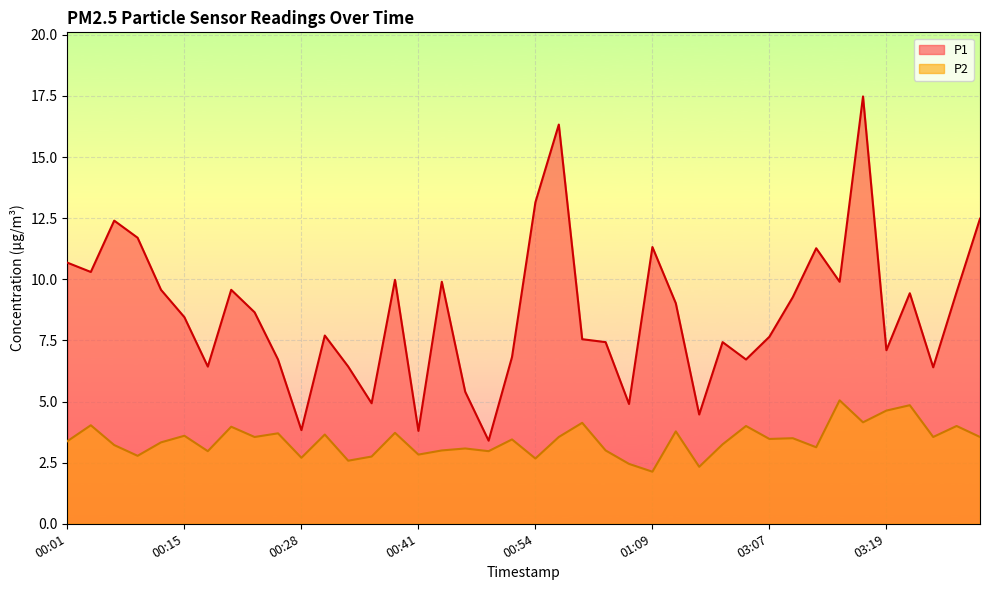

The P1 series shows 10.0 at 00:26. True or false?

False